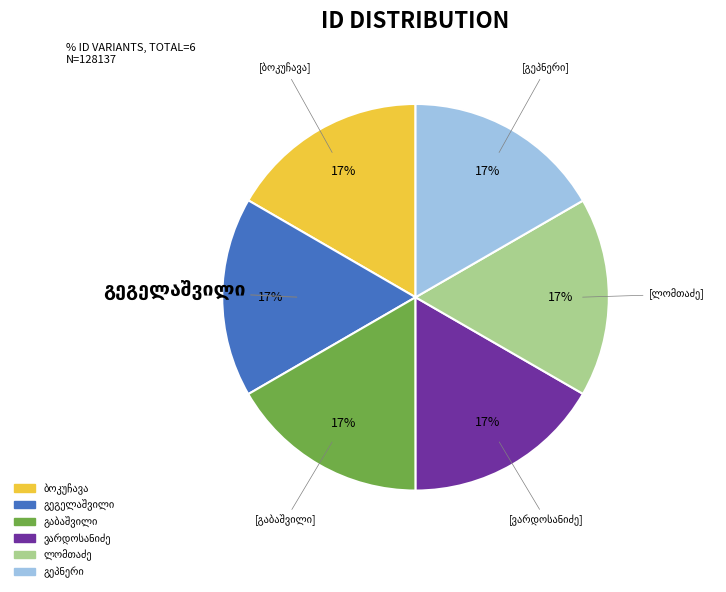

To the nearest percent, what is the average slice percentage?

17%